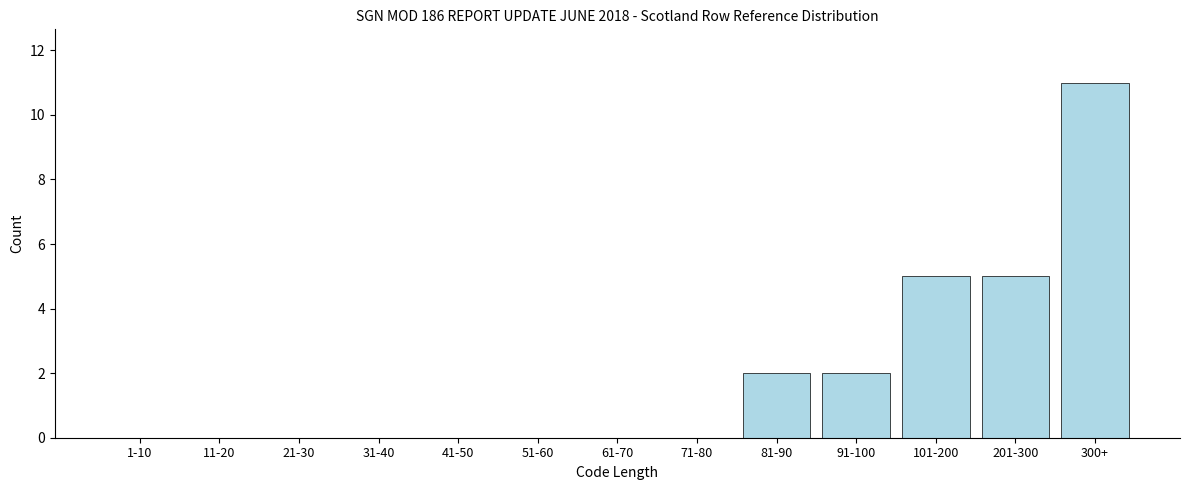

Reading left to right, extract all data points from this chart.

1-10=0	11-20=0	21-30=0	31-40=0	41-50=0	51-60=0	61-70=0	71-80=0	81-90=2	91-100=2	101-200=5	201-300=5	300+=11